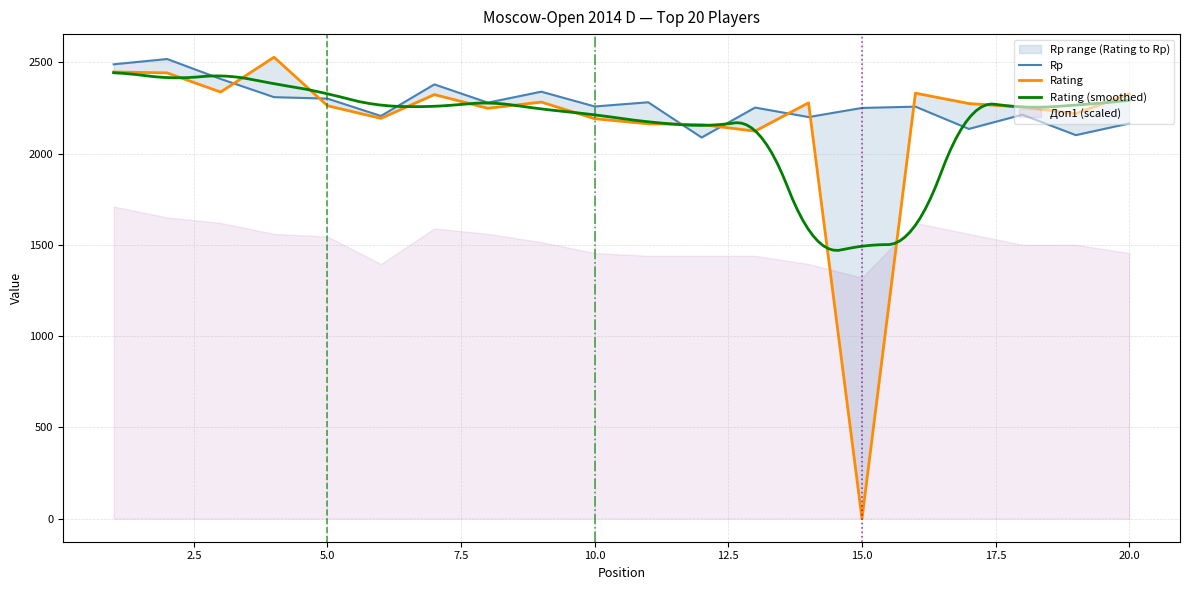

True or false: Doп1 and Rating cross at least once.

True